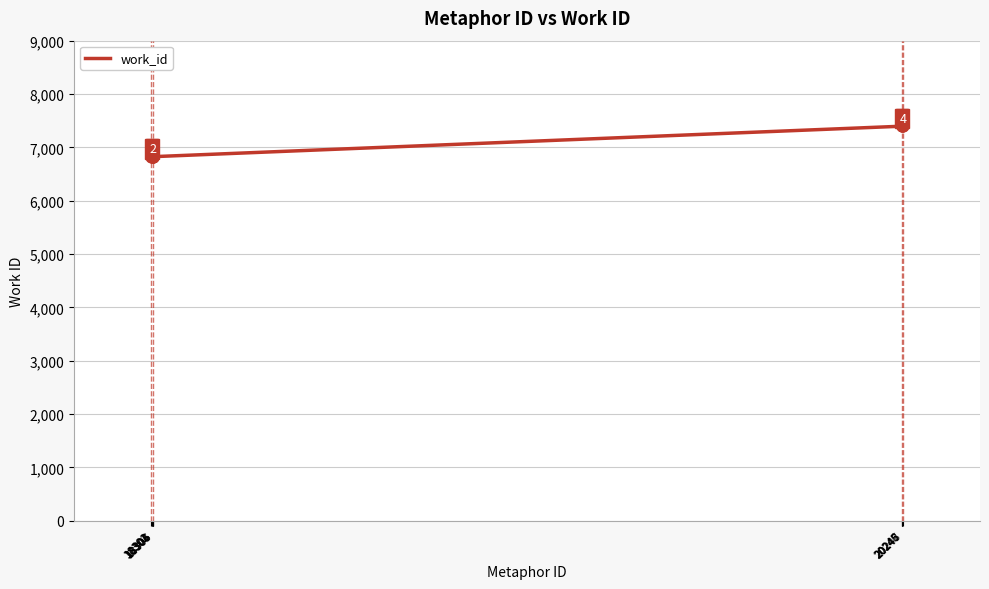

What is the difference between the maximum and minimum values?

571